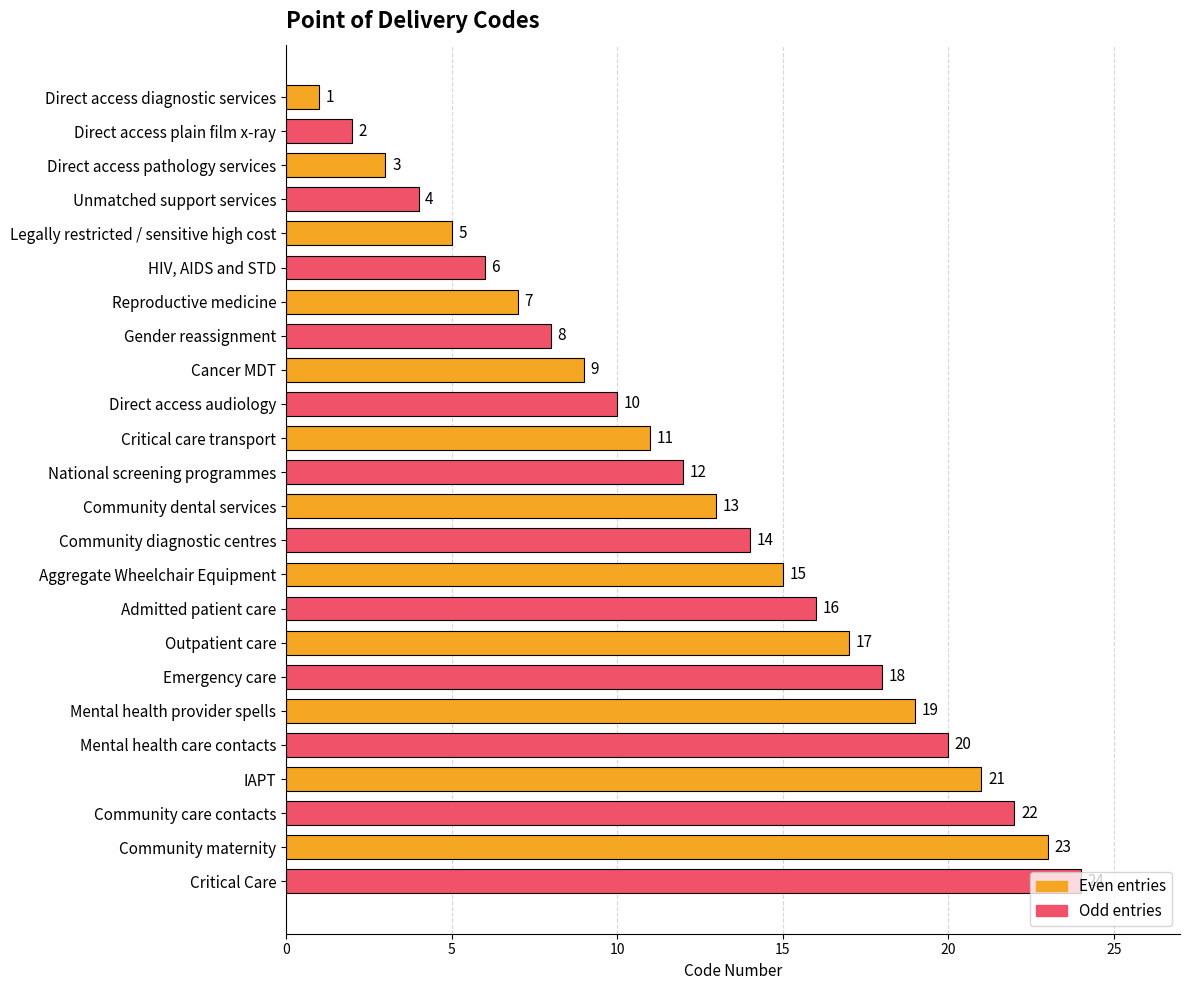

At which label is the value closest to 12?

National screening programmes